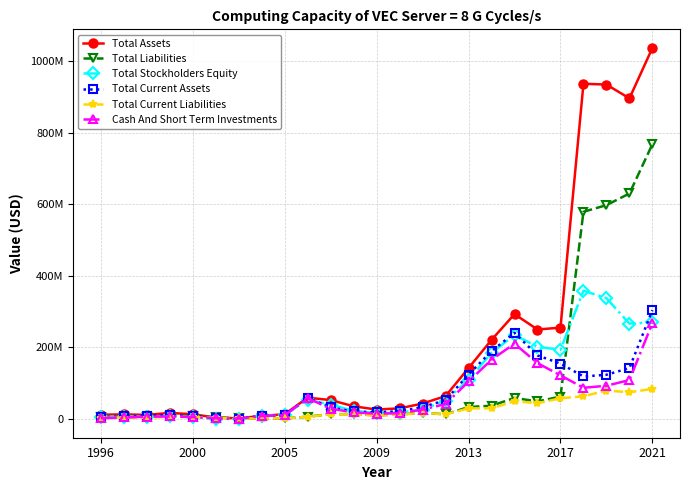

Does the chart have visible grid lines?

Yes